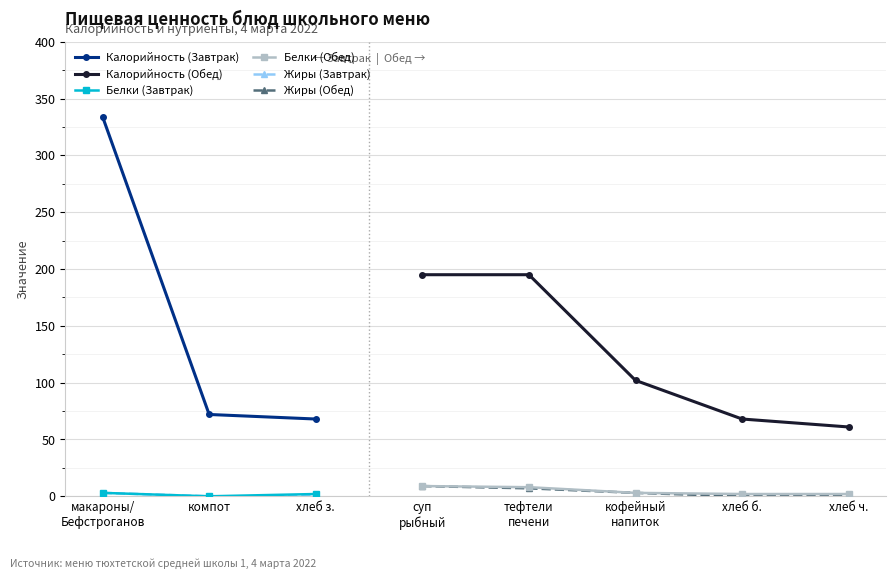

Between суп
рыбный and хлеб б., which series saw the biggest shift?

Калорийность (Обед)